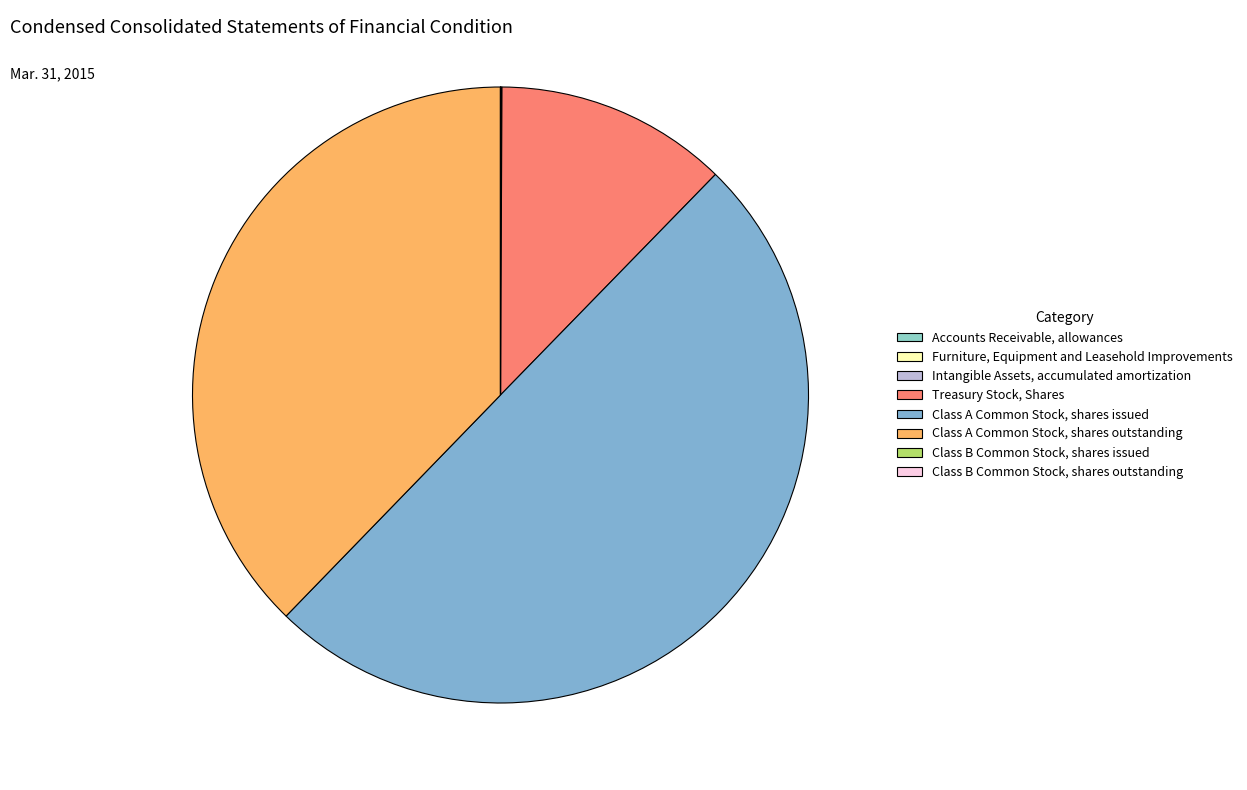

How many slices are in this pie chart?

8